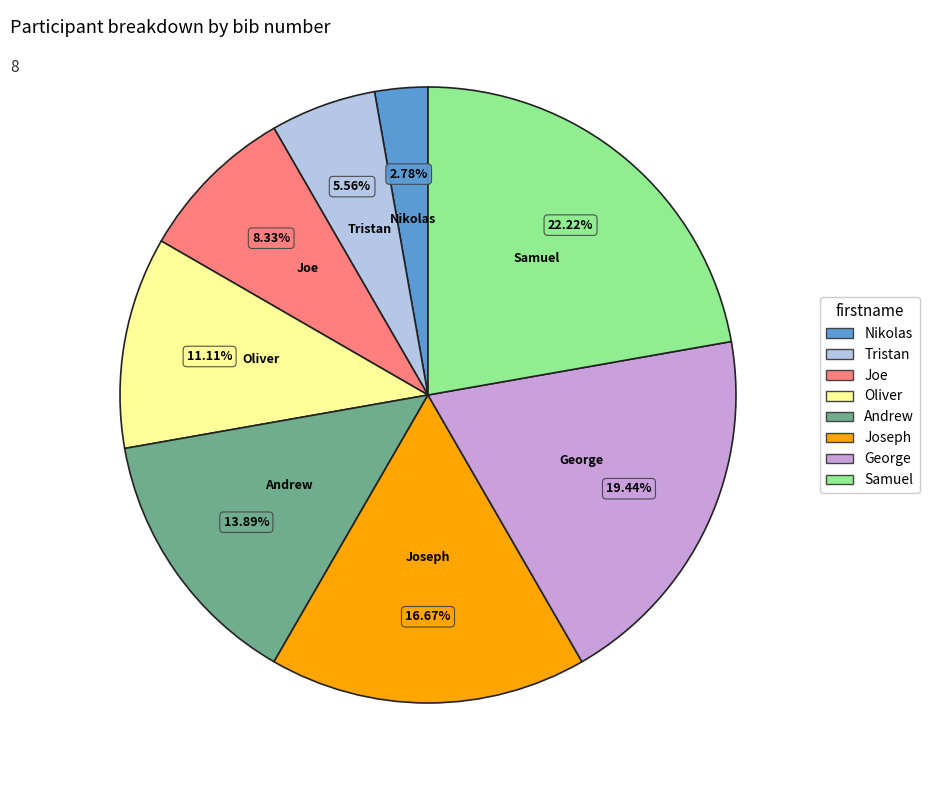

The Joseph slice represents 25% of the pie. True or false?

False